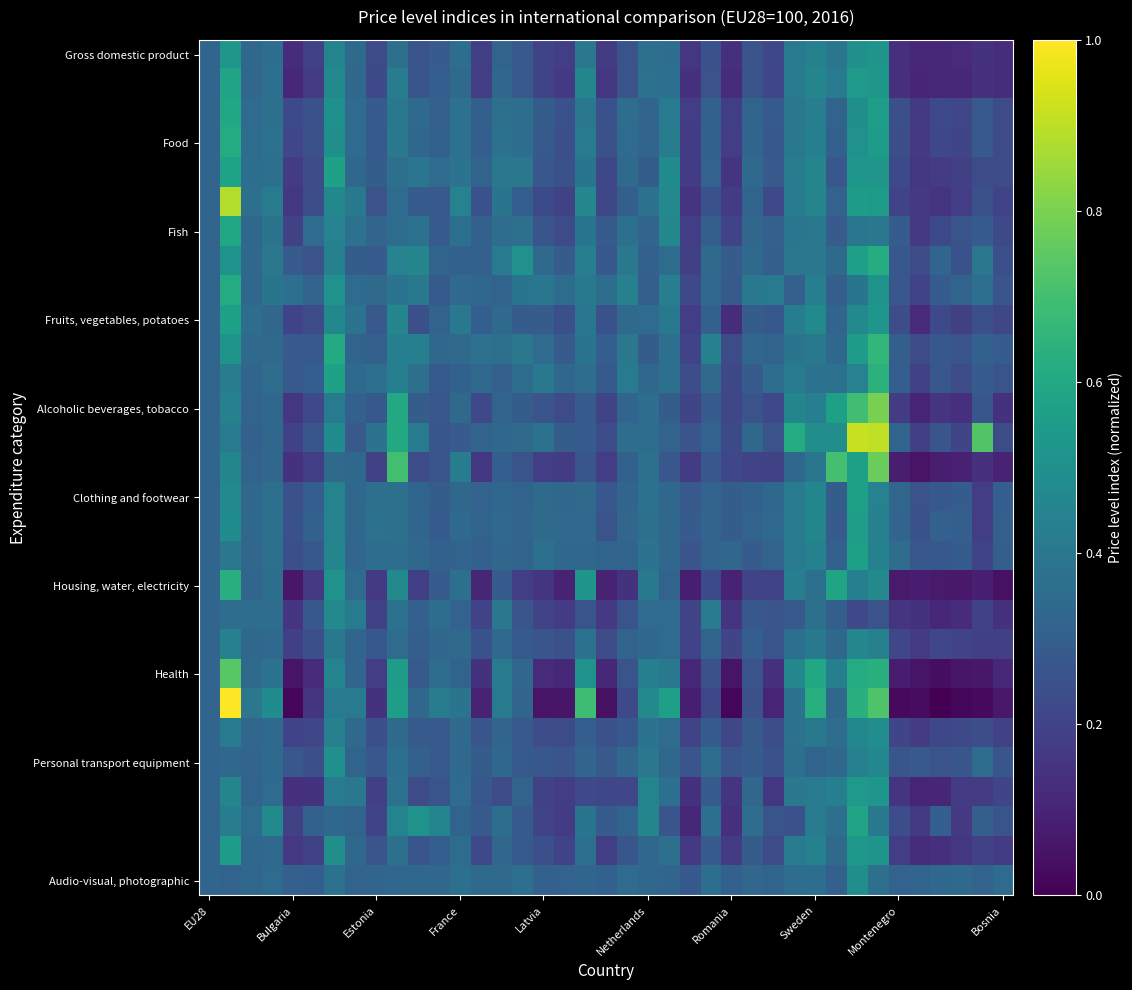

Count the number of categories in the chart.

39